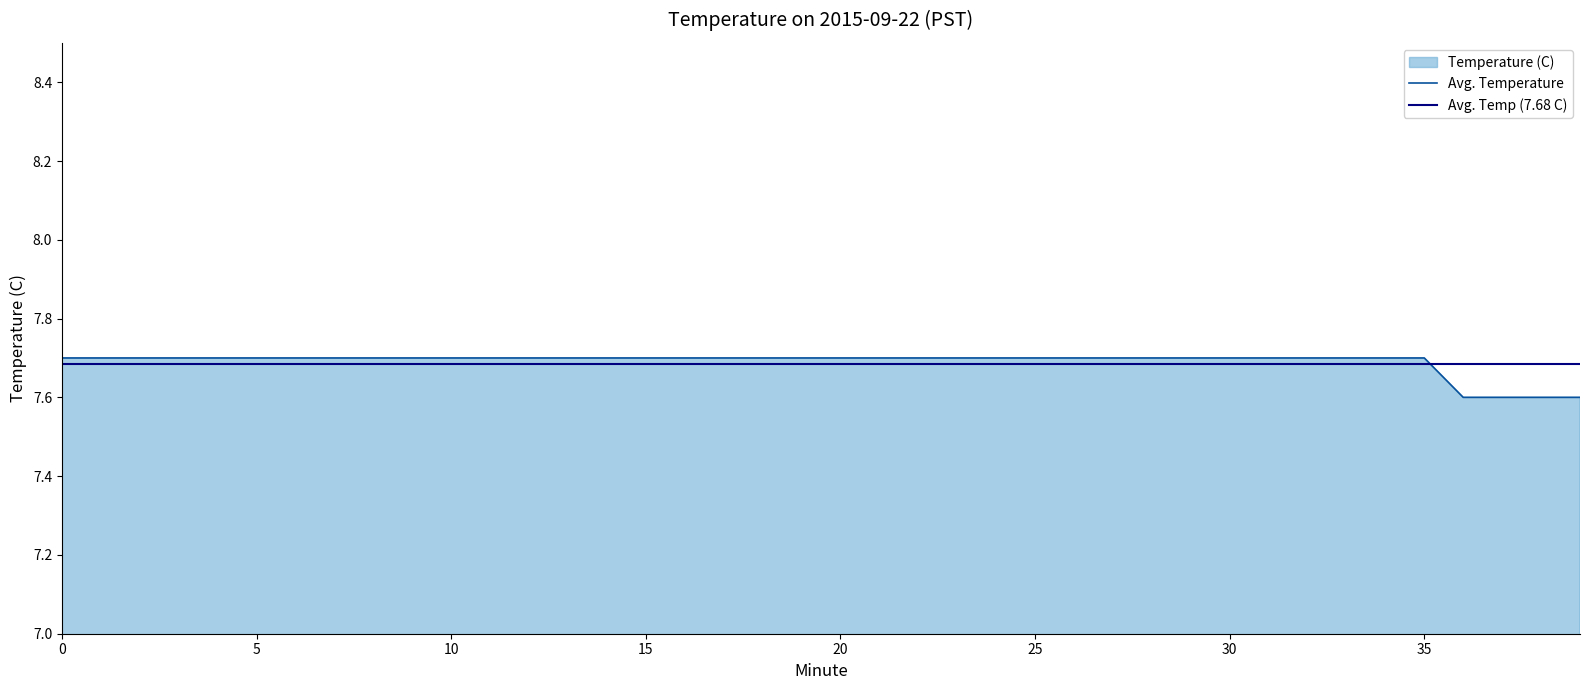

List the labels in order of value, smallest first.

36, 37, 38, 39, 0, 1, 2, 3, 4, 5, 6, 7, 8, 9, 10, 11, 12, 13, 14, 15, 16, 17, 18, 19, 20, 21, 22, 23, 24, 25, 26, 27, 28, 29, 30, 31, 32, 33, 34, 35